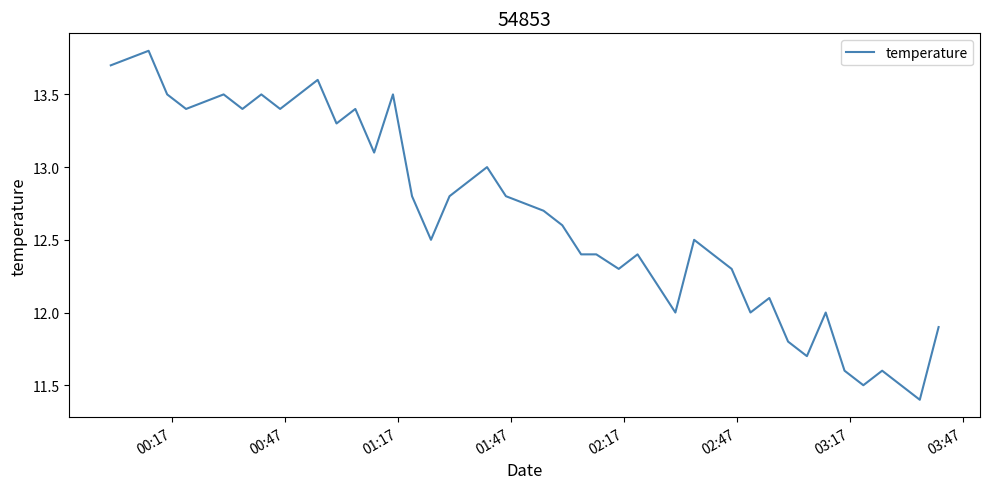

What is the smallest value displayed?

11.4